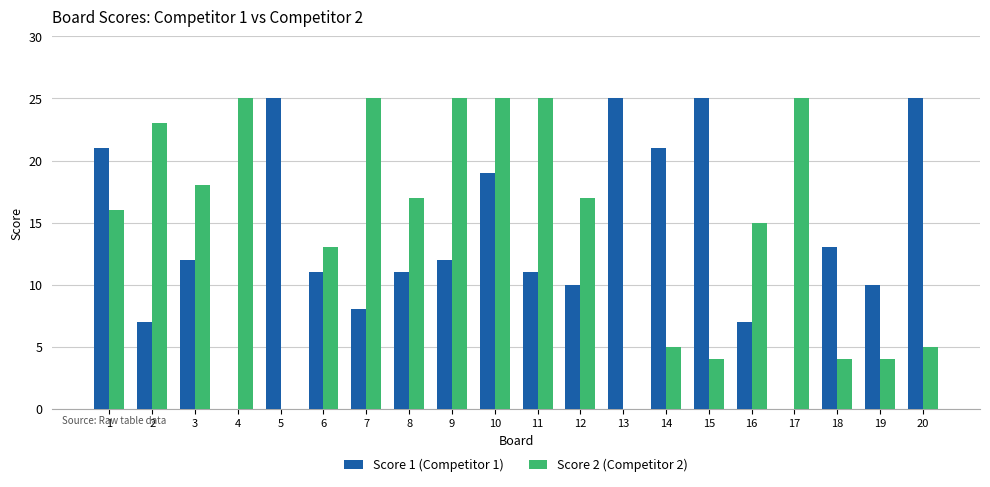

How many groups of bars are there?

20